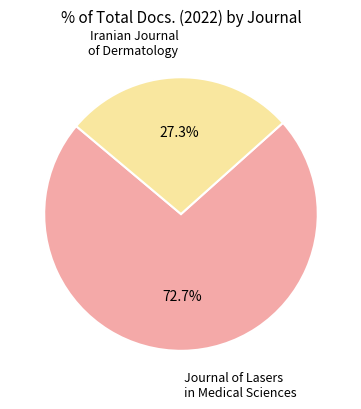

Rank the categories by value from highest to lowest.

Journal of Lasers in Medical Sciences, Iranian Journal of Dermatology